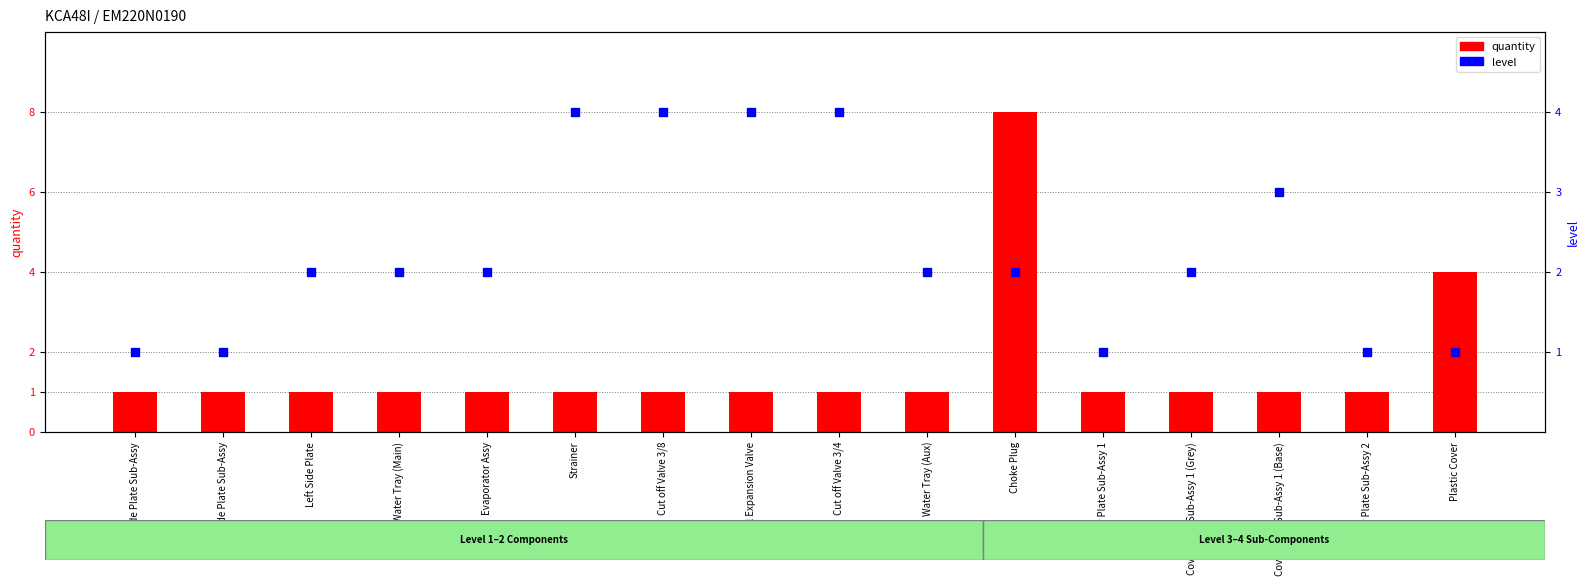

At how many categories does at least one series exceed 3?

6